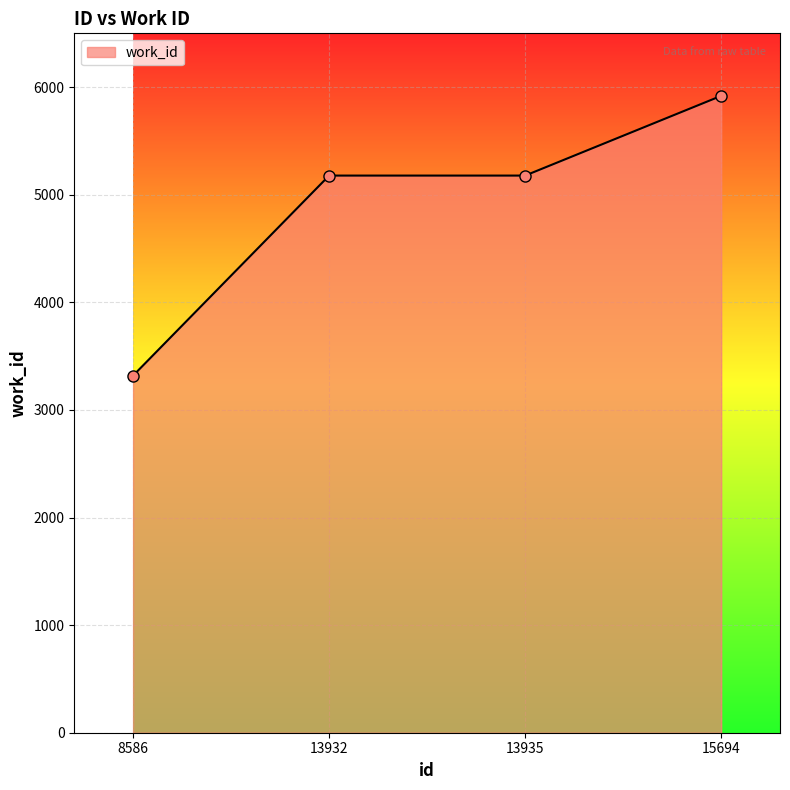

True or false: the data has more than 2 interior local peaks.

False